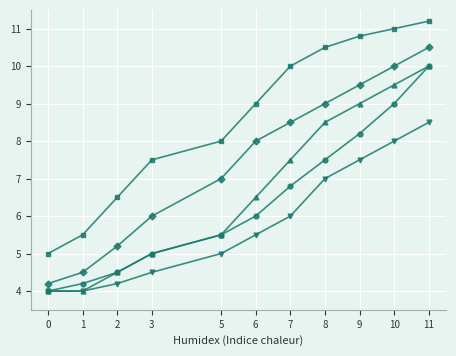

What is the spread (max minus min) of values at 3?

3.0